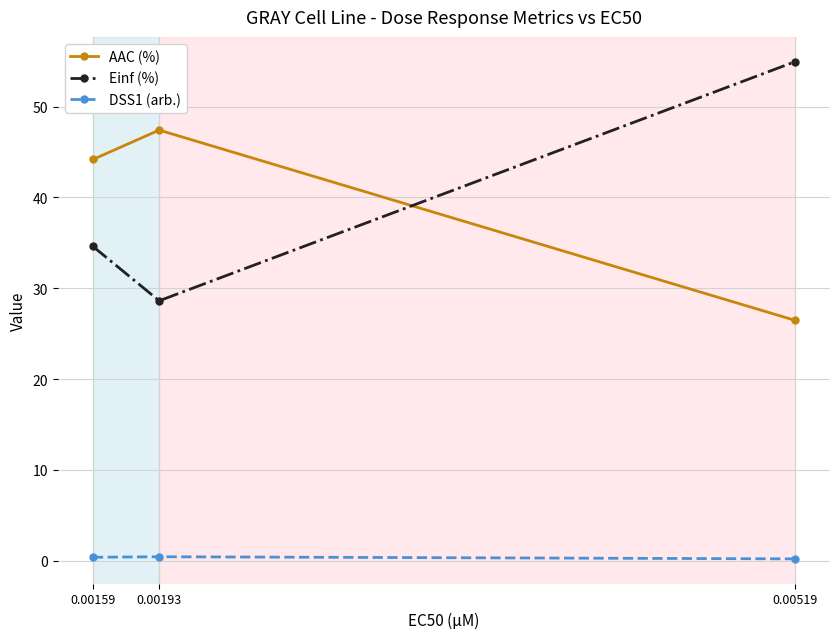

True or false: AAC (%) has a value of 6.2 at 0.00519.

False